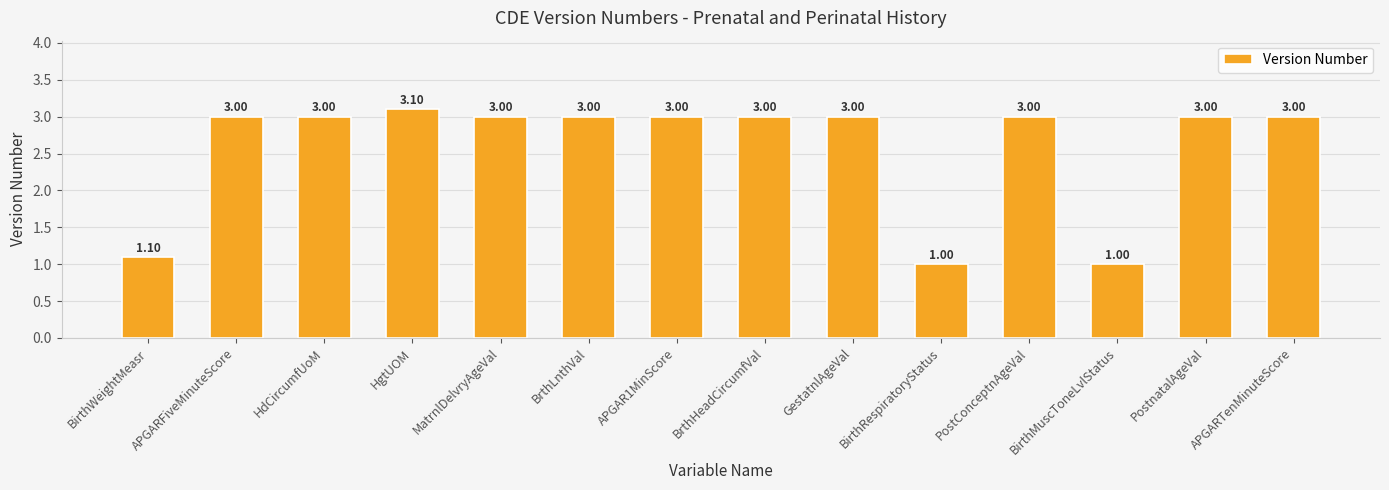

Approximately how many times larger is the value at BrthHeadCircumfVal compared to APGAR1MinScore?

1.0